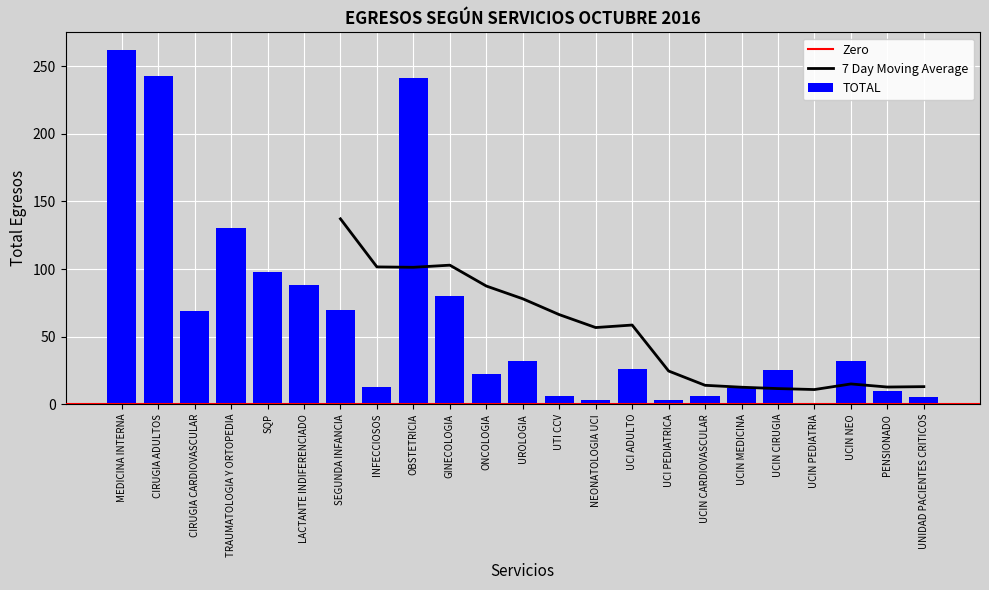

The chart shows a value of 9 at UTI CCV. True or false?

False